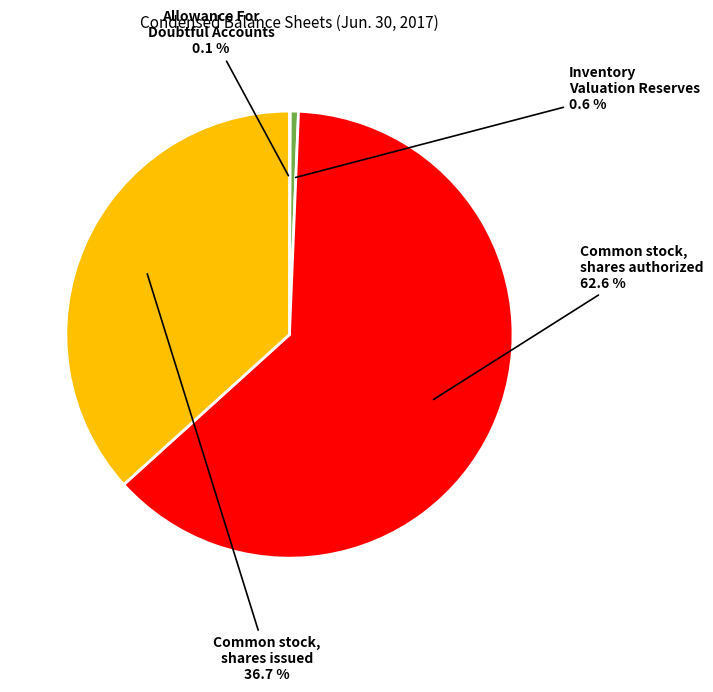

Which slice is the largest?

Common stock, shares authorized